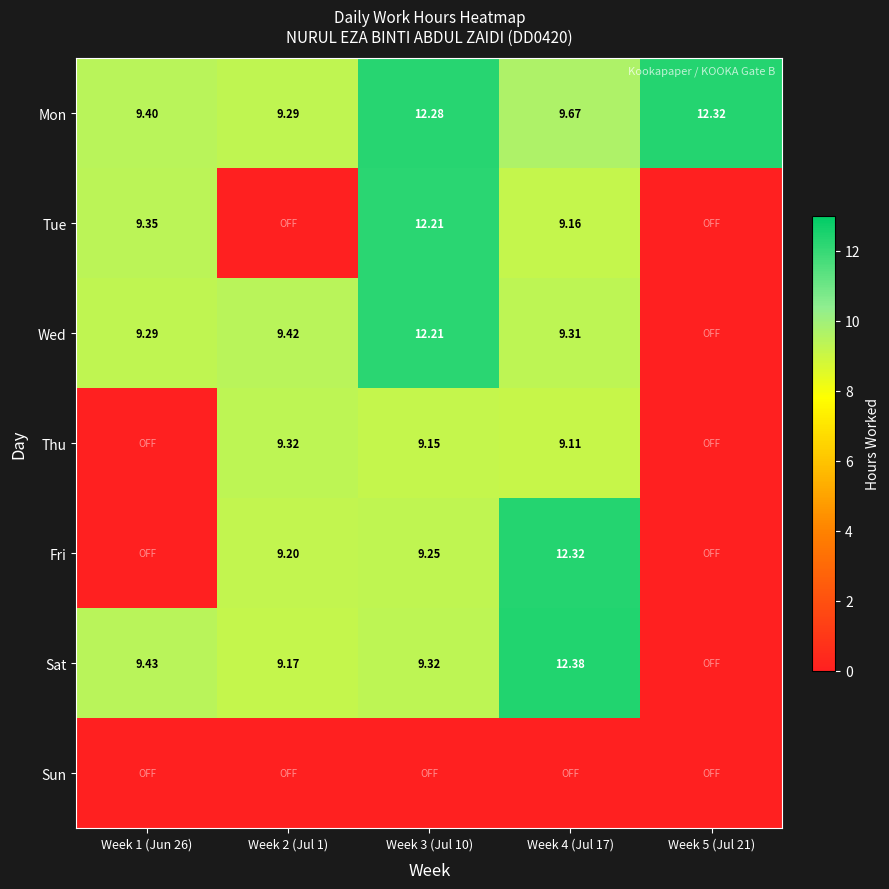

What is the average value of the Thu series?

5.5